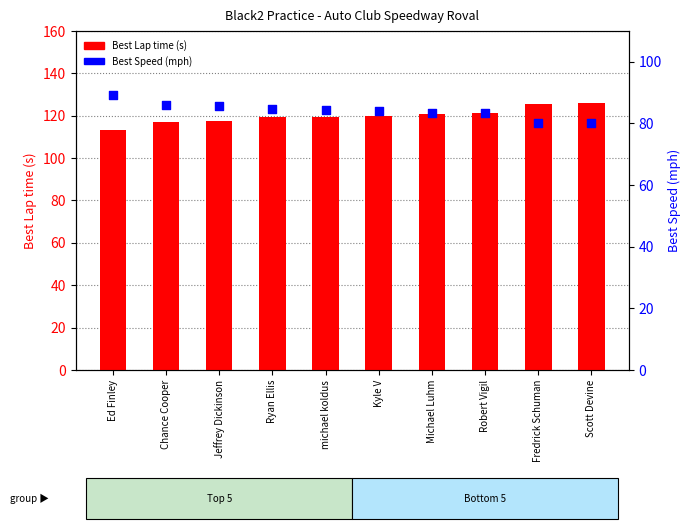

Which series contains the lowest Y value?

Best Speed (mph)